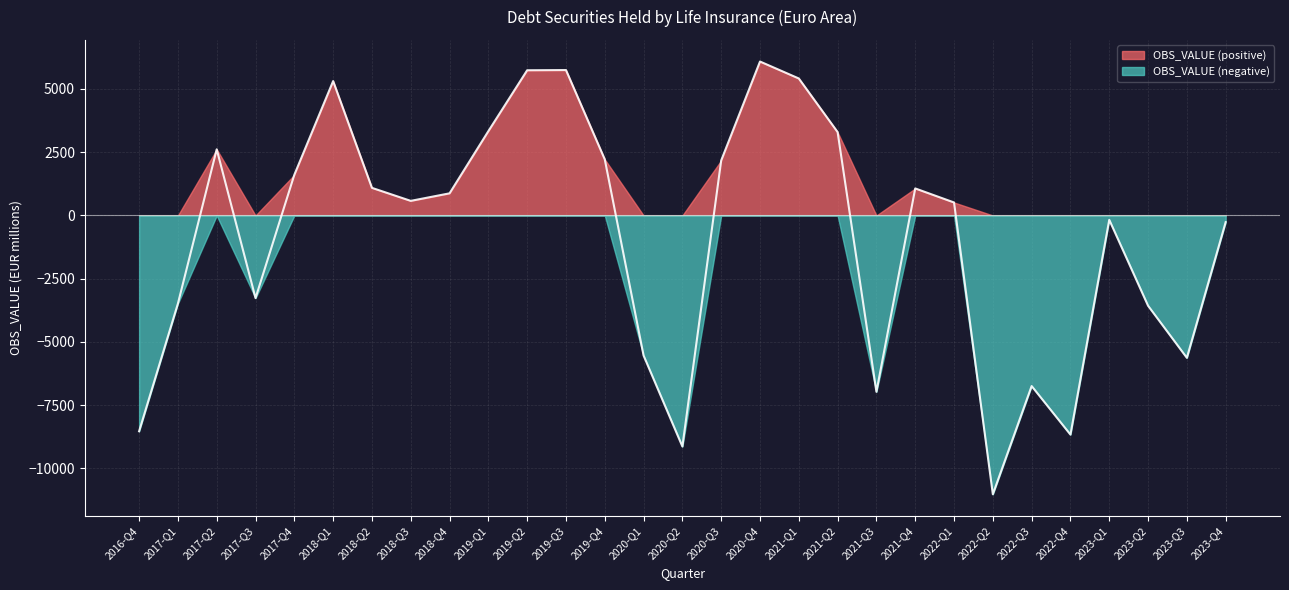

True or false: the data has more than 0 interior local peaks.

True